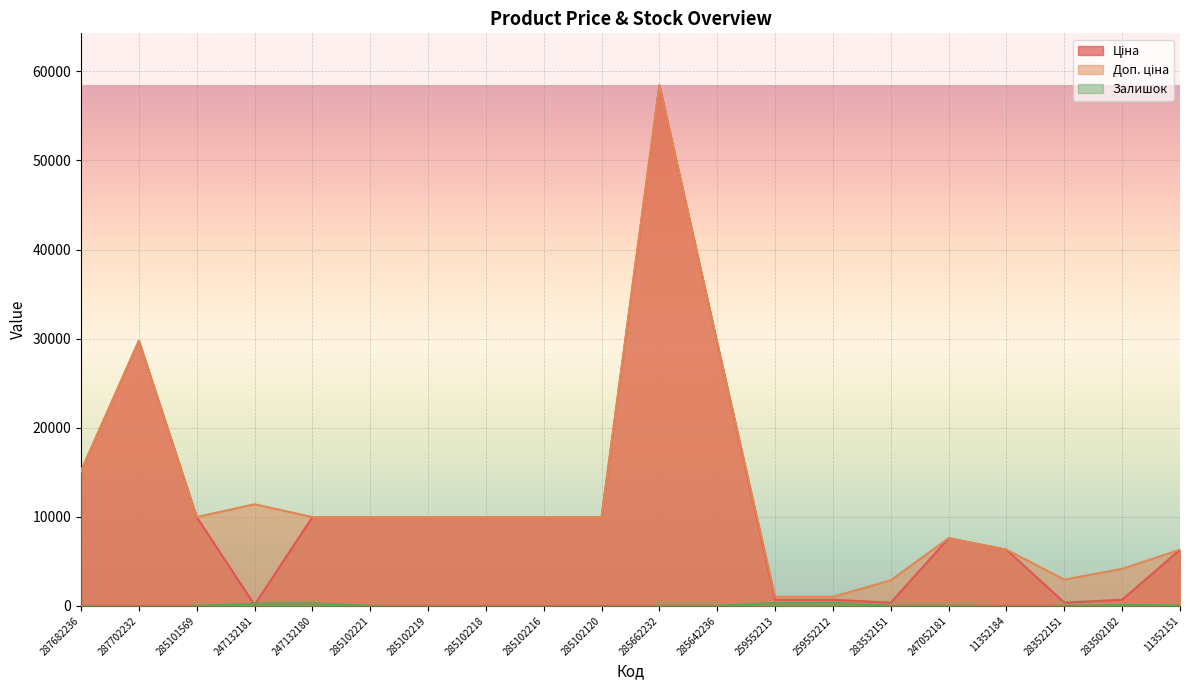

True or false: Ціна and Доп. ціна intersect in this chart.

False